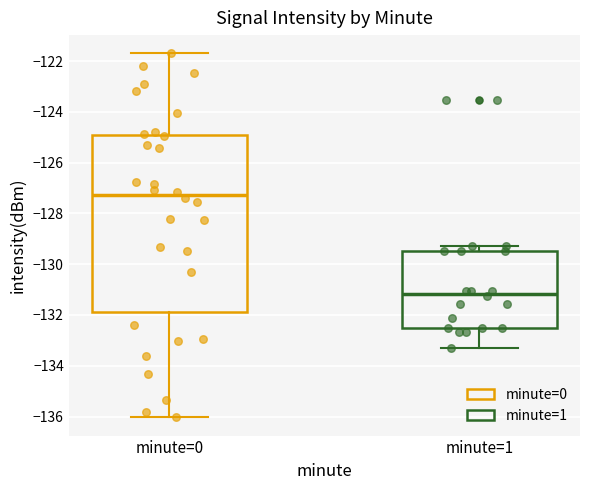

Which box's median line is the highest?

minute=0